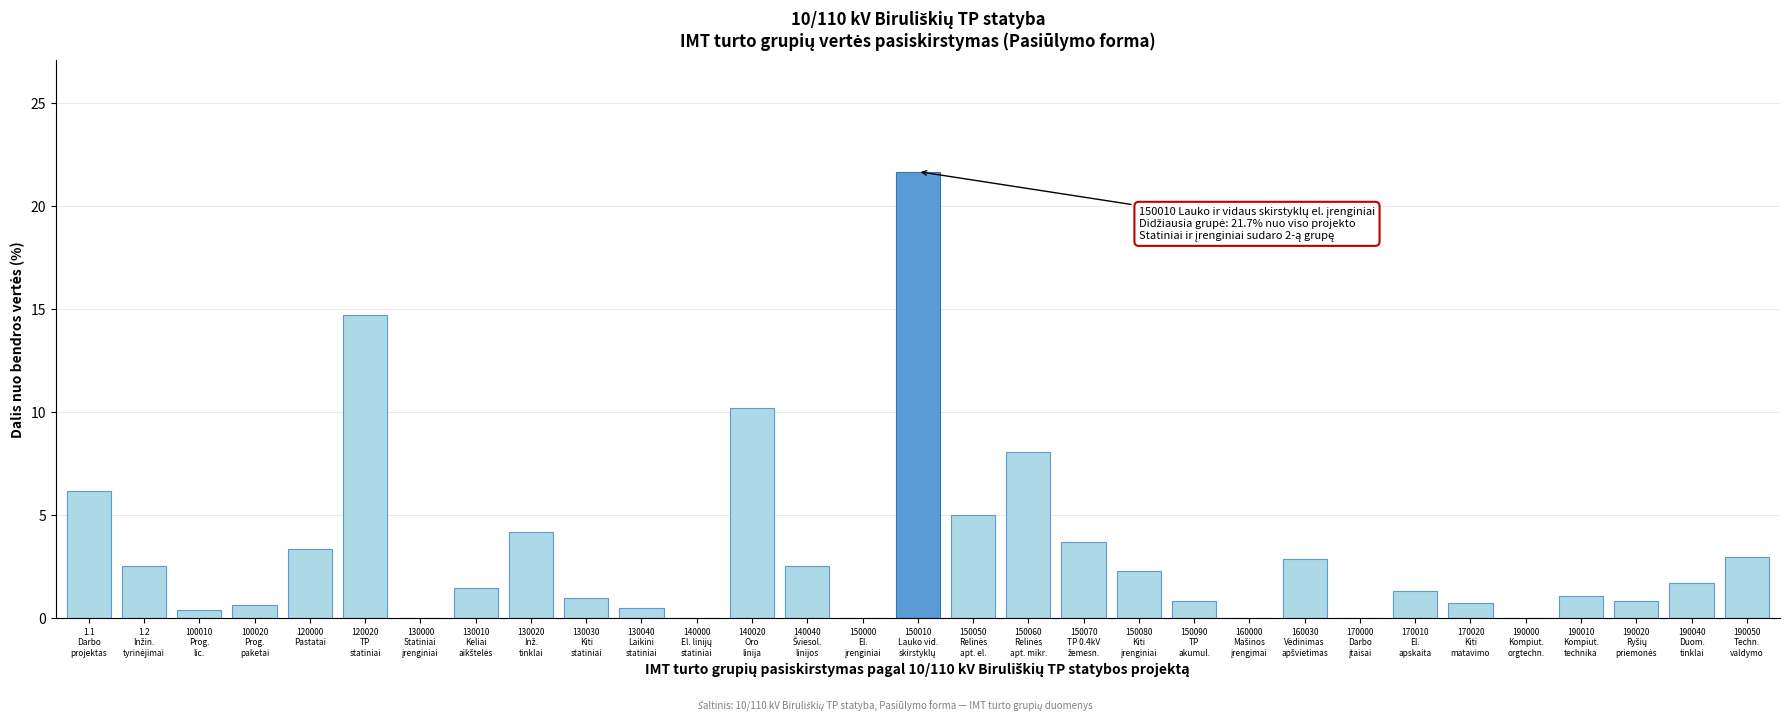

What is the greatest value displayed?

21.7